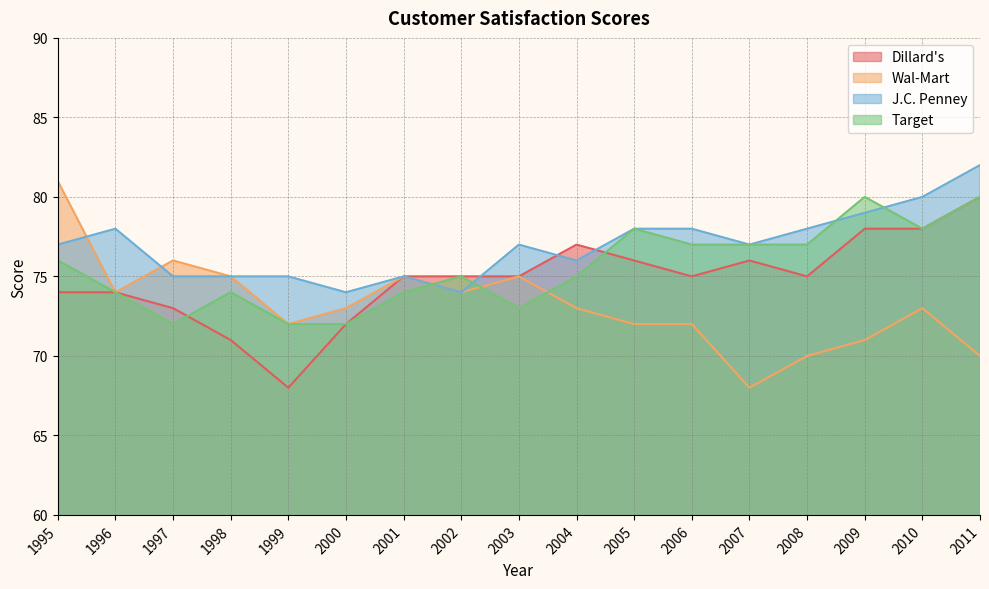

Reading left to right, list all the values displayed in this chart.

Dillard's: 74	74	73	71	68	72	75	75	75	77	76	75	76	75	78	78	80
Wal-Mart: 81	74	76	75	72	73	75	74	75	73	72	72	68	70	71	73	70
J.C. Penney: 77	78	75	75	75	74	75	74	77	76	78	78	77	78	79	80	82
Target: 76	74	72	74	72	72	74	75	73	75	78	77	77	77	80	78	80